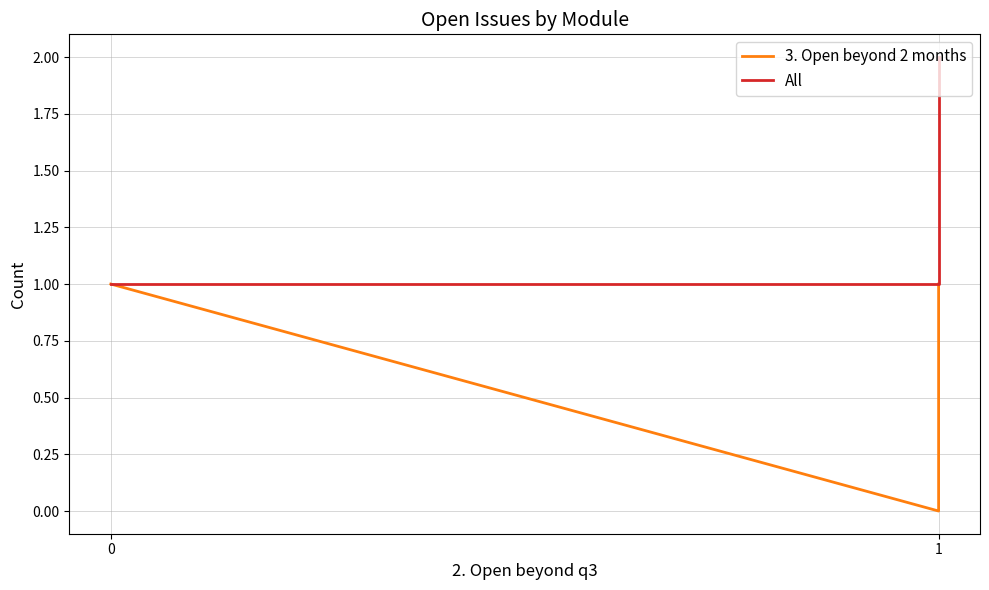

Rank the series by their maximum value, from highest to lowest.

All, 3. Open beyond 2 months